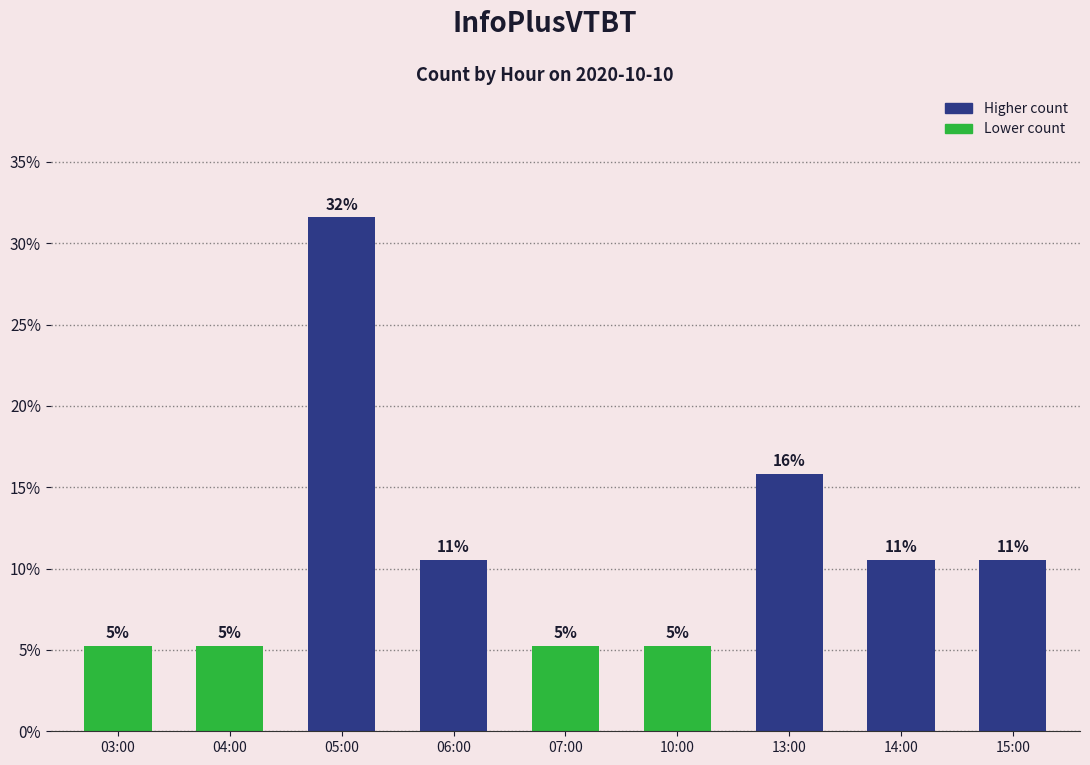

Is it true that the value at 04:00 is 5.3?

True